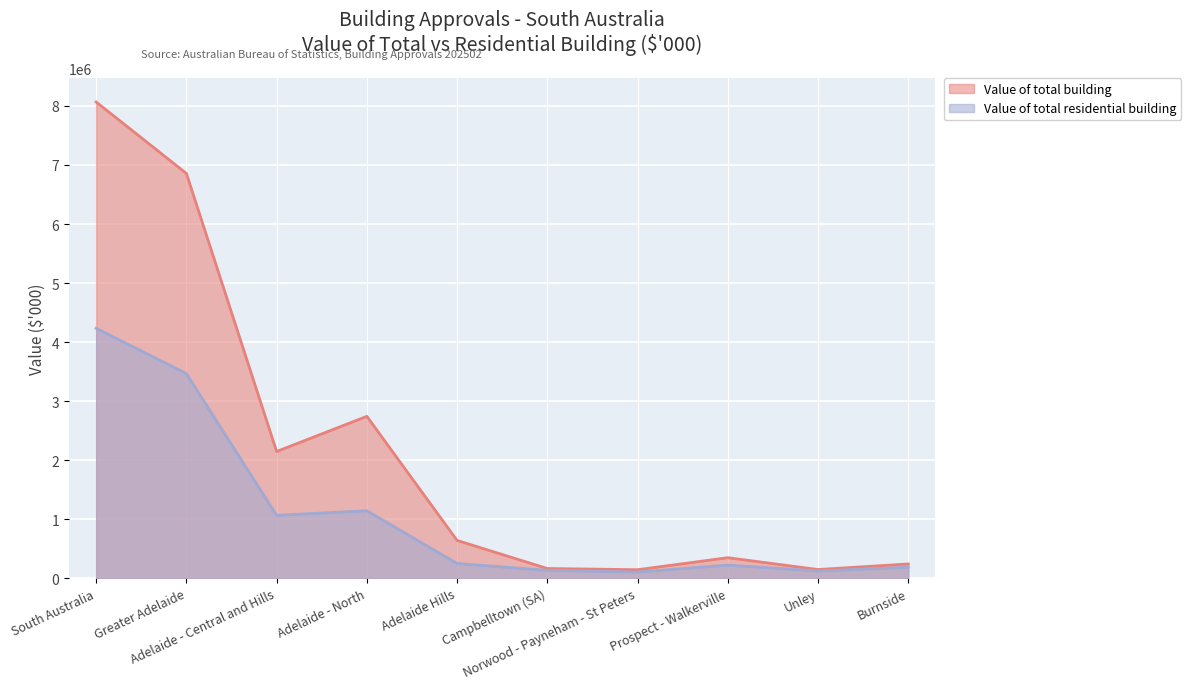

What is the smallest value displayed?

102943